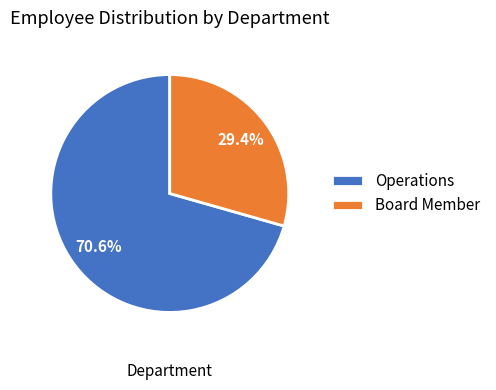

Does Board Member represent more than half of the total?

No